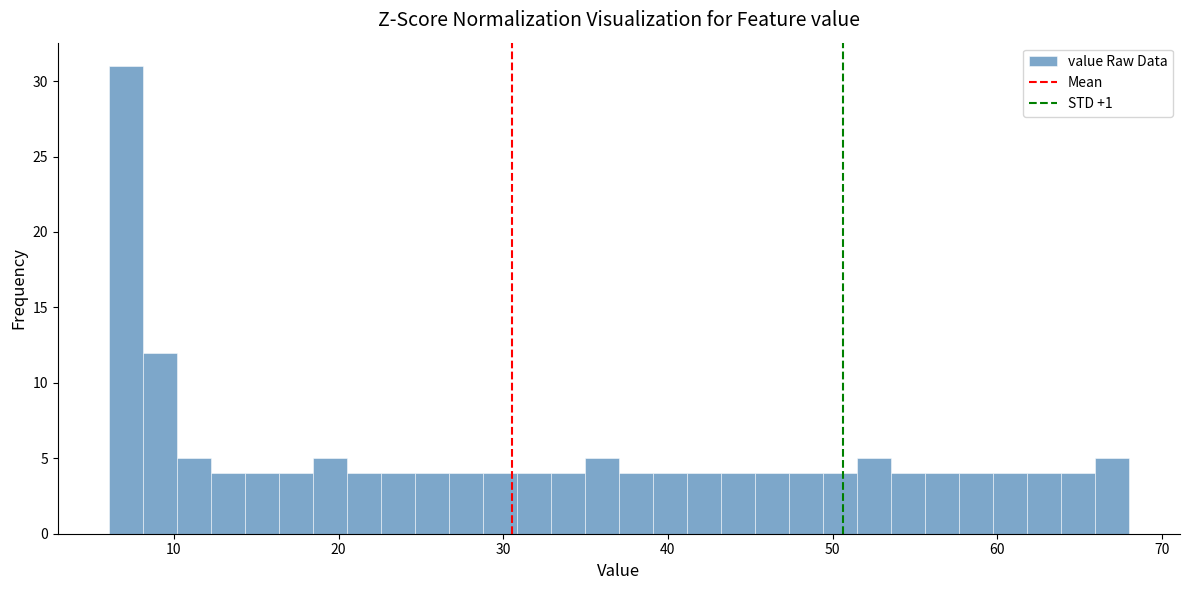

Around what value on the x-axis is the tallest bar? Give the approximate position of its centre, as read against the axis.

7